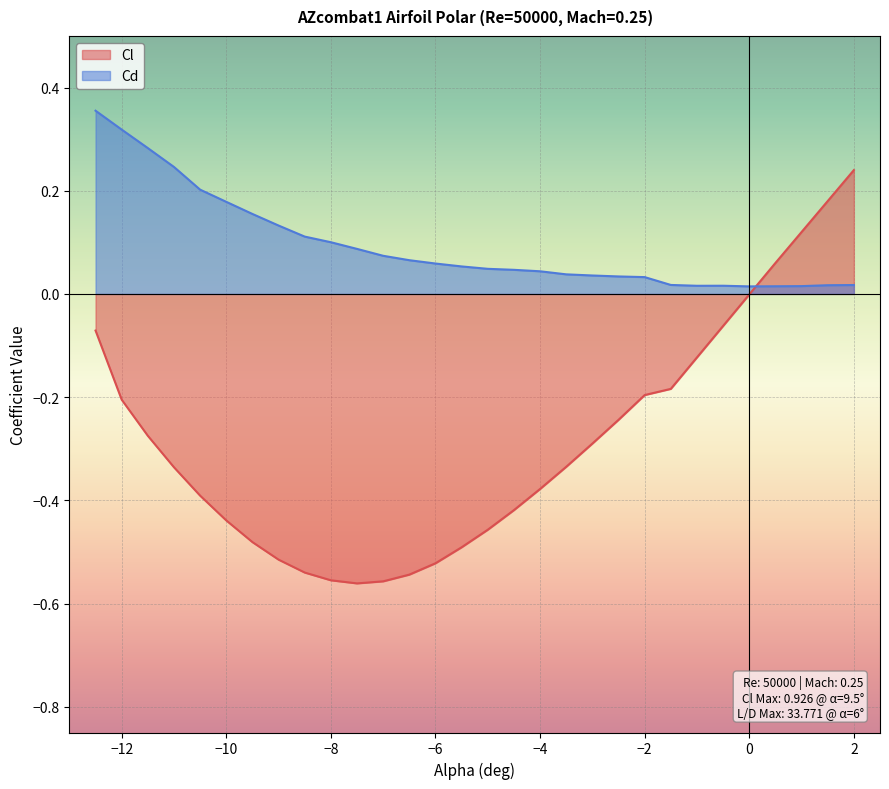

Read the Cl value at -3.5.

-0.3